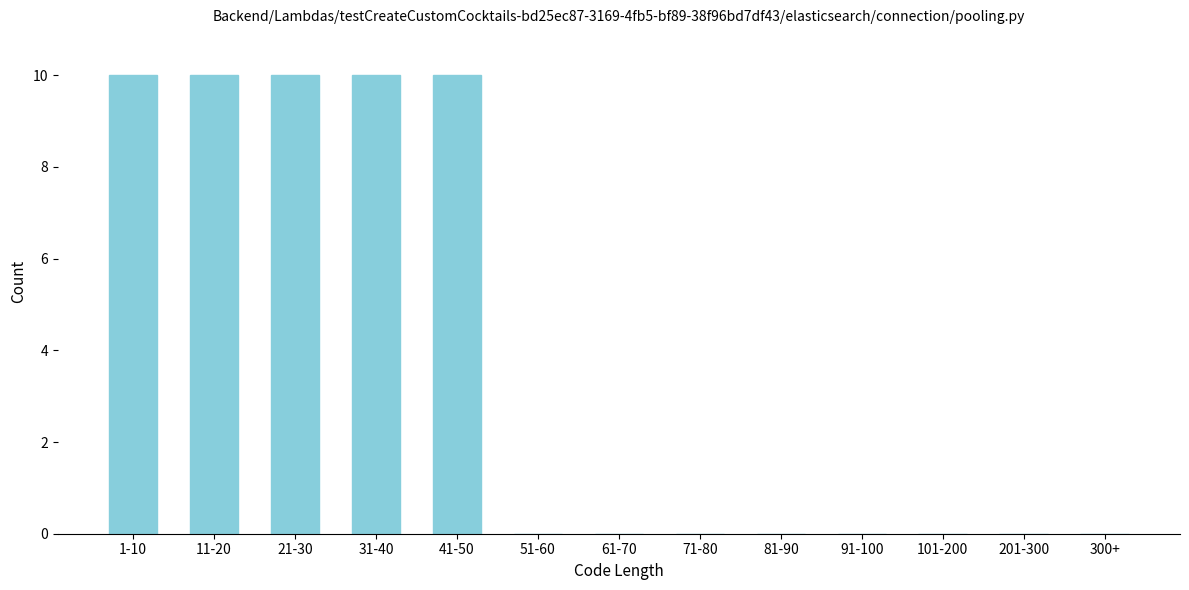

Reading left to right, list all the values displayed in this chart.

1-10=10	11-20=10	21-30=10	31-40=10	41-50=10	51-60=0	61-70=0	71-80=0	81-90=0	91-100=0	101-200=0	201-300=0	300+=0